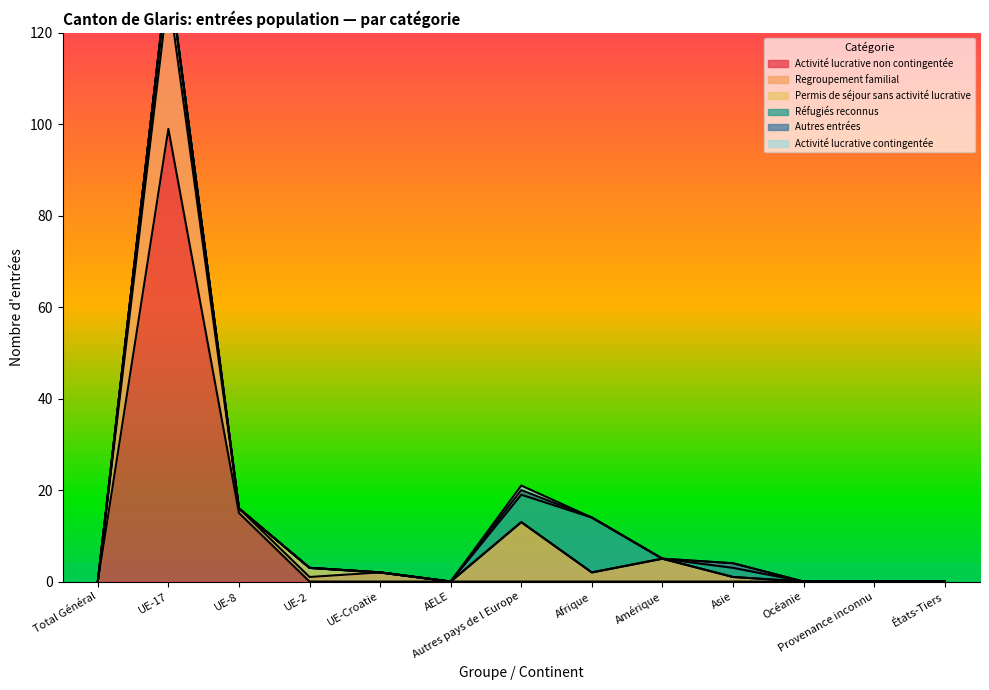

At how many categories does at least one series exceed 8?

4